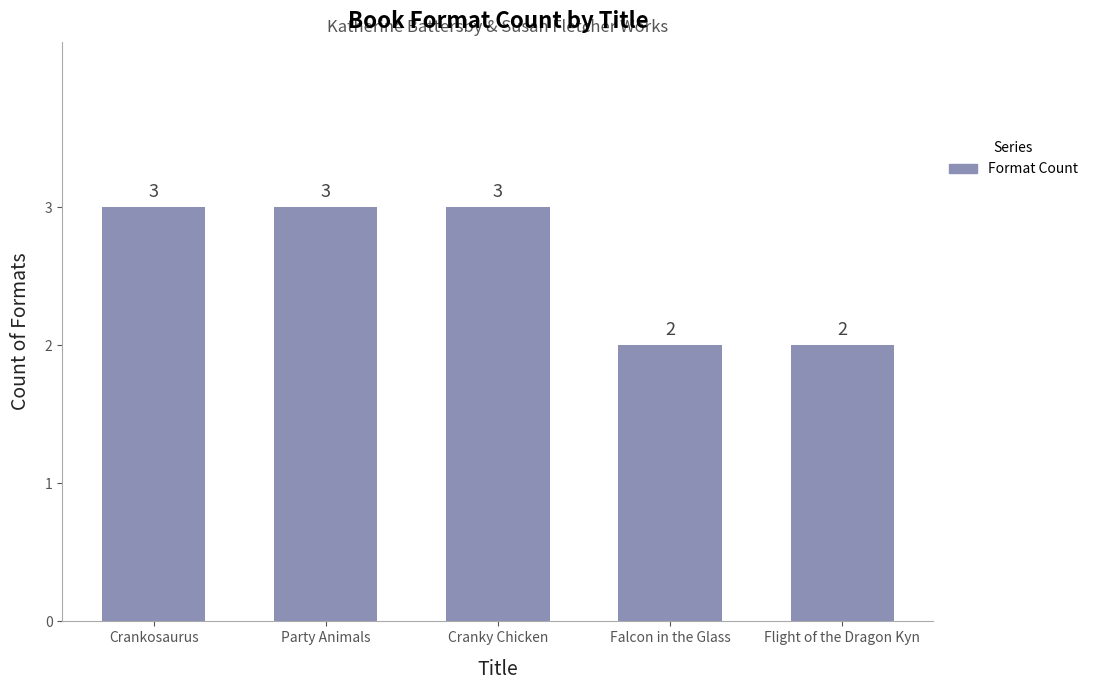

The value at Party Animals is 2. True or false?

False